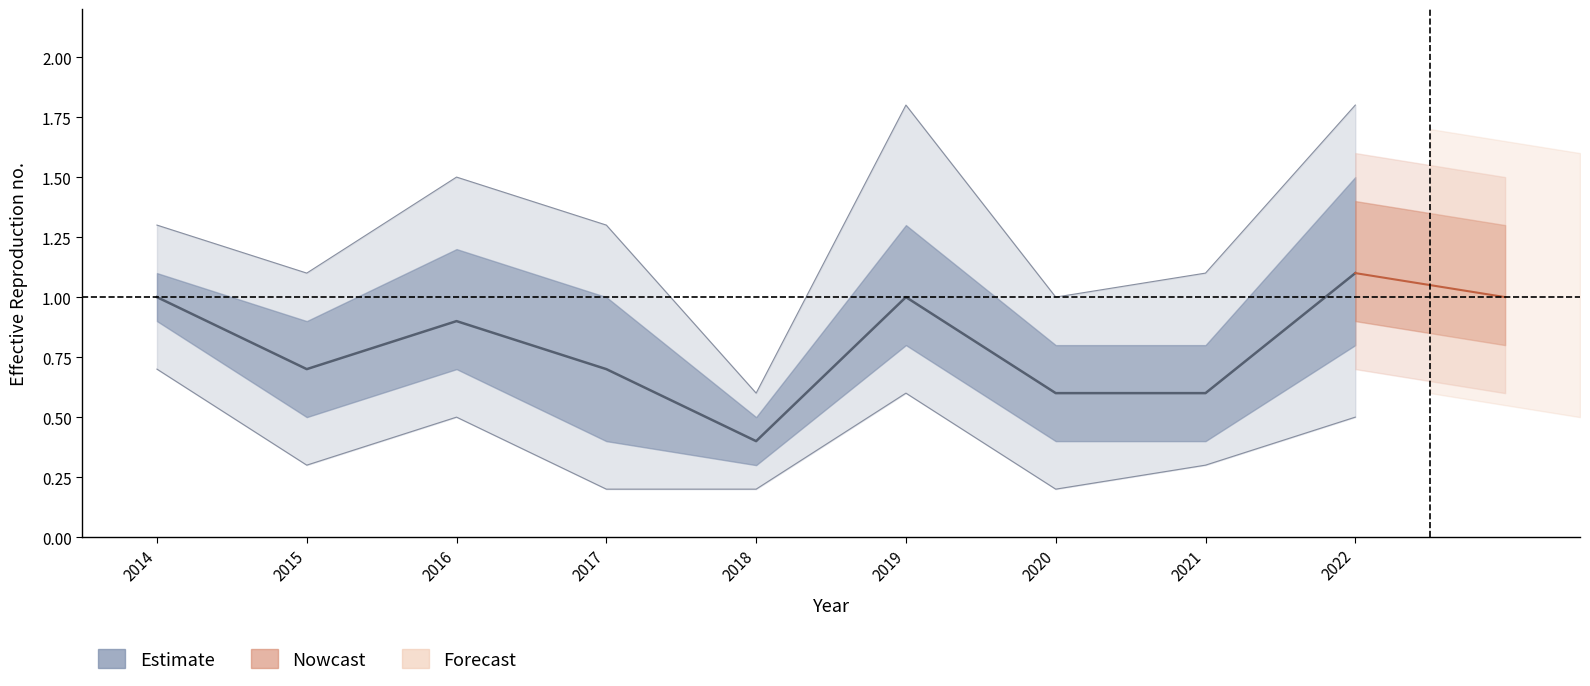

What is the difference between the upper_outer values at 2020 and 2016?

0.5